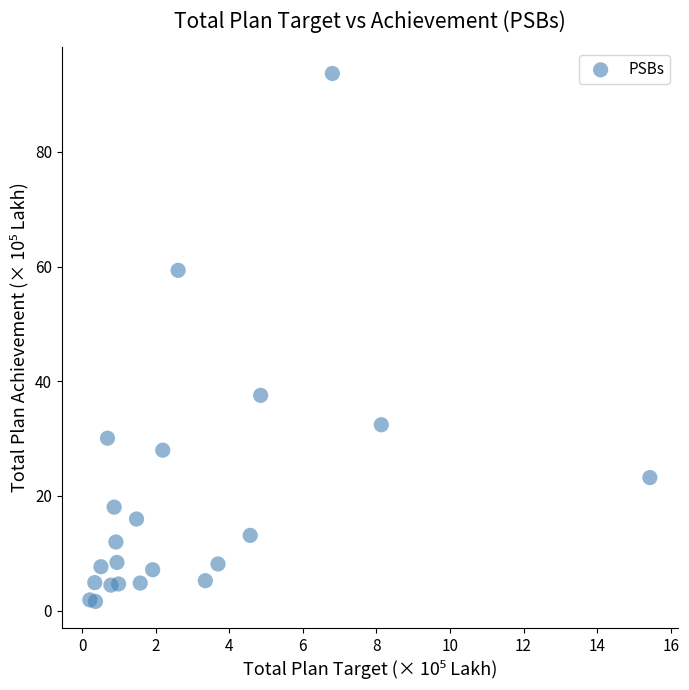

What Y value in the scatter plot is closest to 47?

37.5